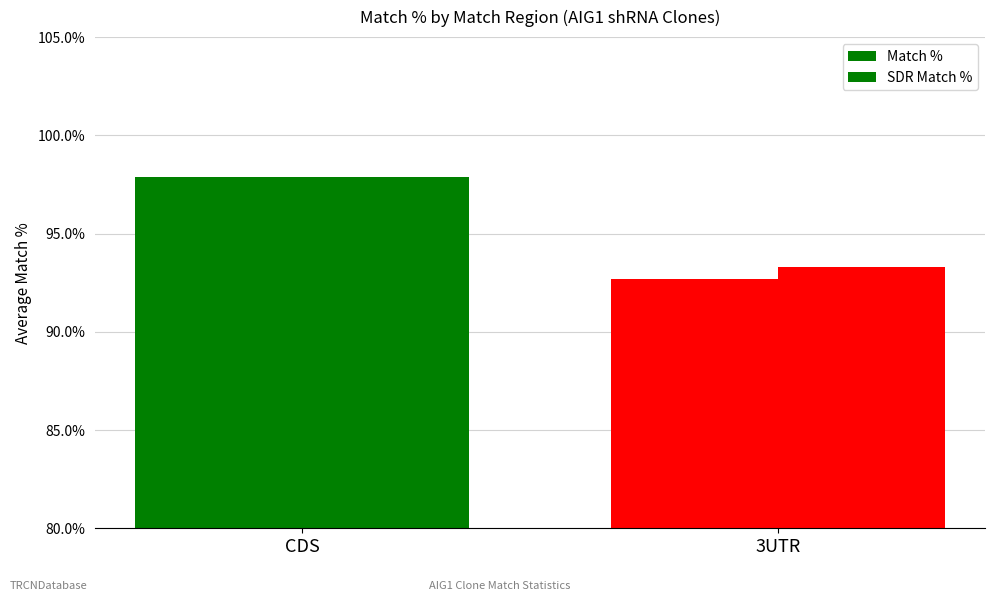

How many data points does each series have?

2